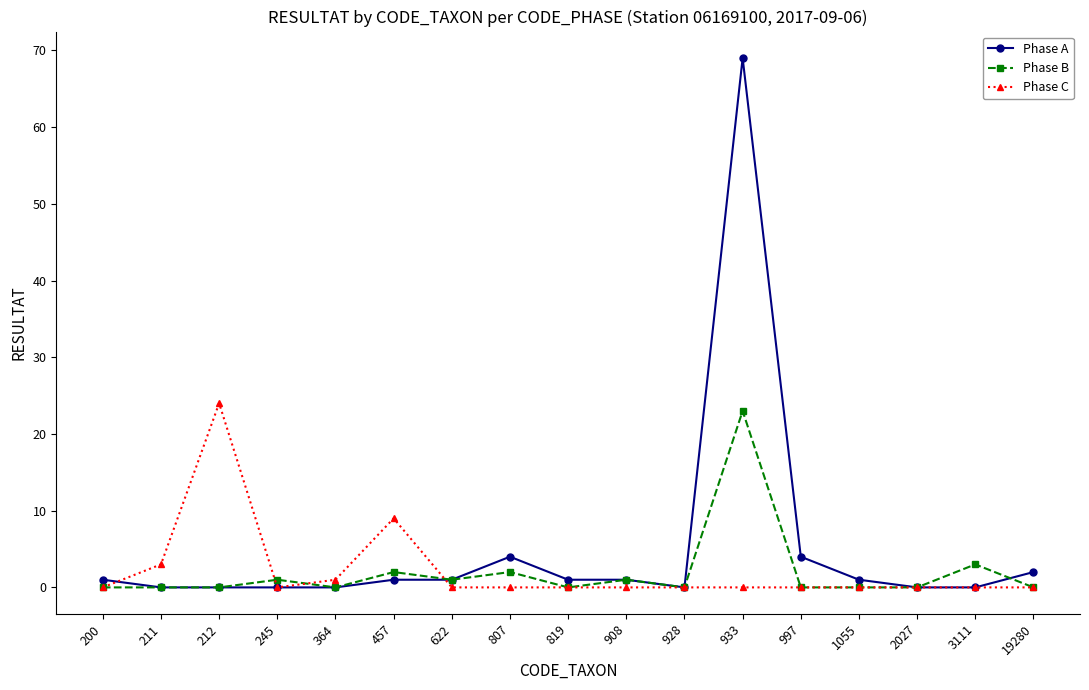

What is the average value of the Phase A series?

5